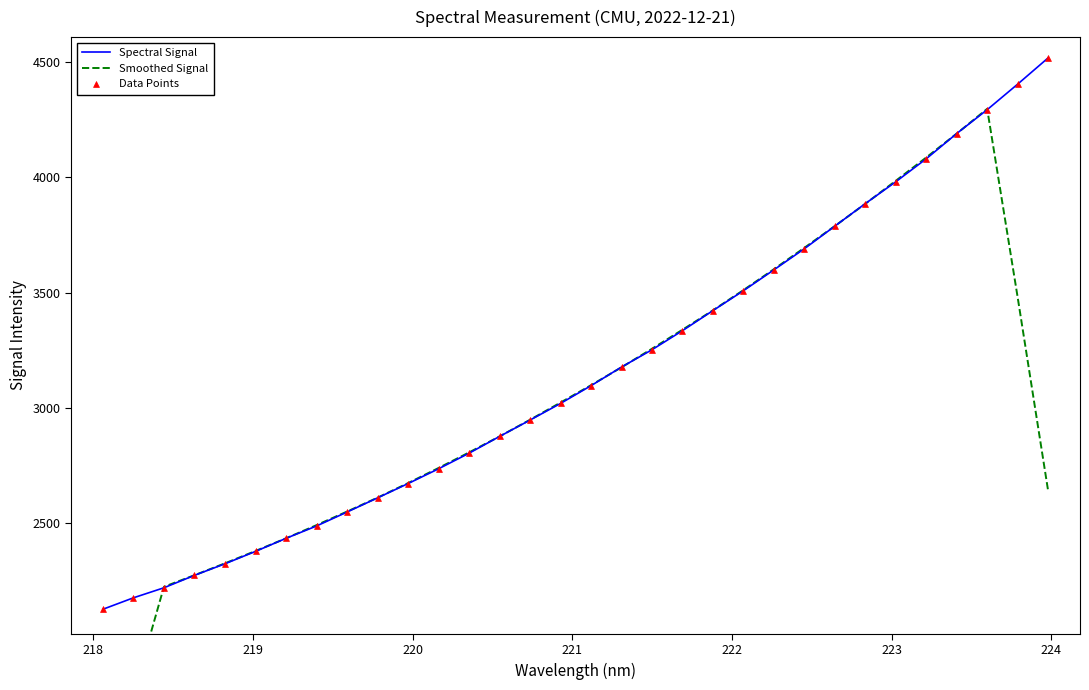

Is the value of Smoothed Signal at 218 greater than the value of Spectral Signal at 28?

No